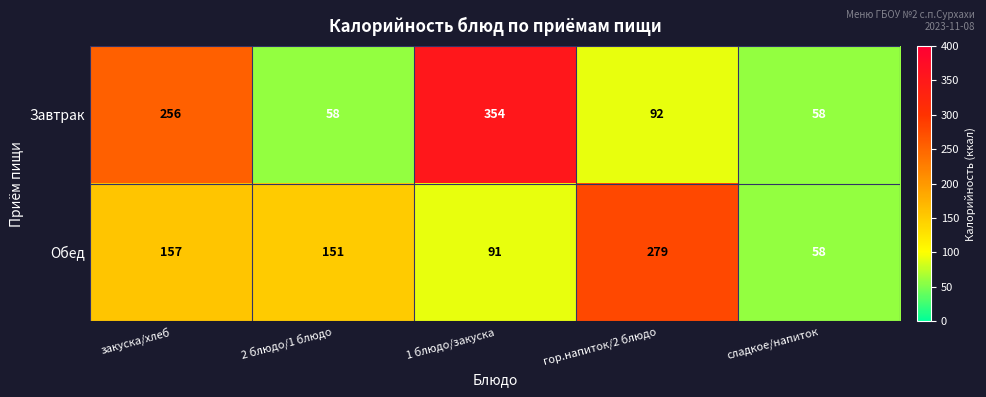

Where is Завтрак nearest to the value 206?

закуска/хлеб